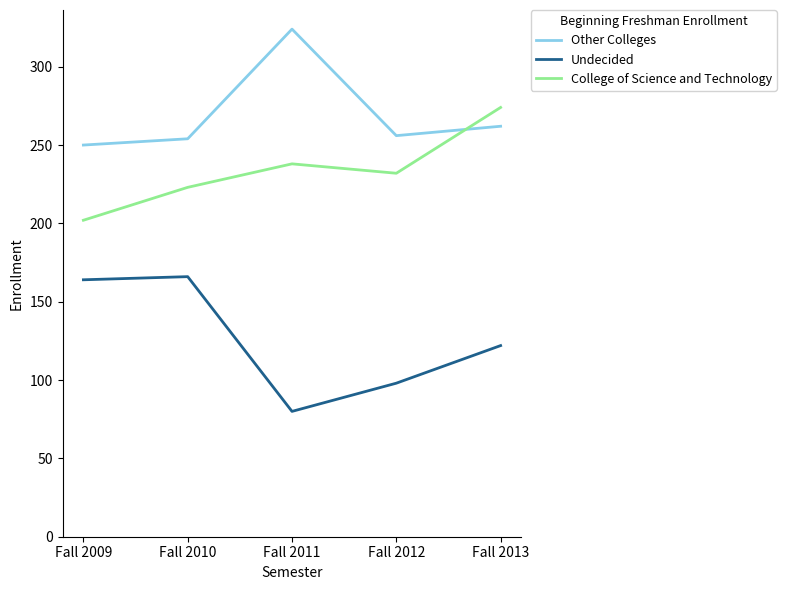

The College of Science and Technology series shows 126 at Fall 2013. True or false?

False